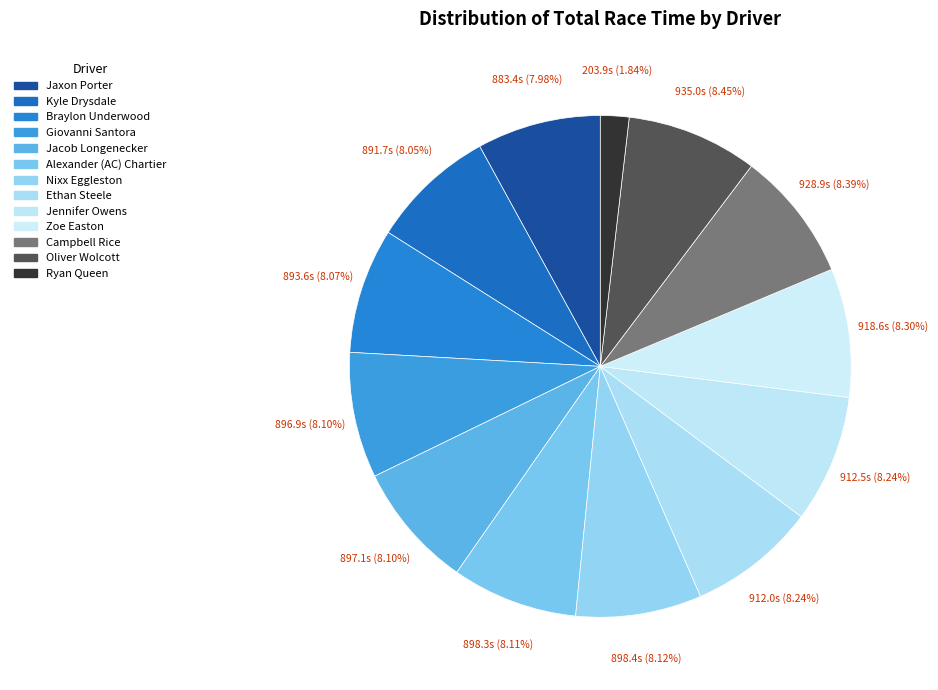

Combined, do Jaxon Porter and Ethan Steele account for over 50%?

No